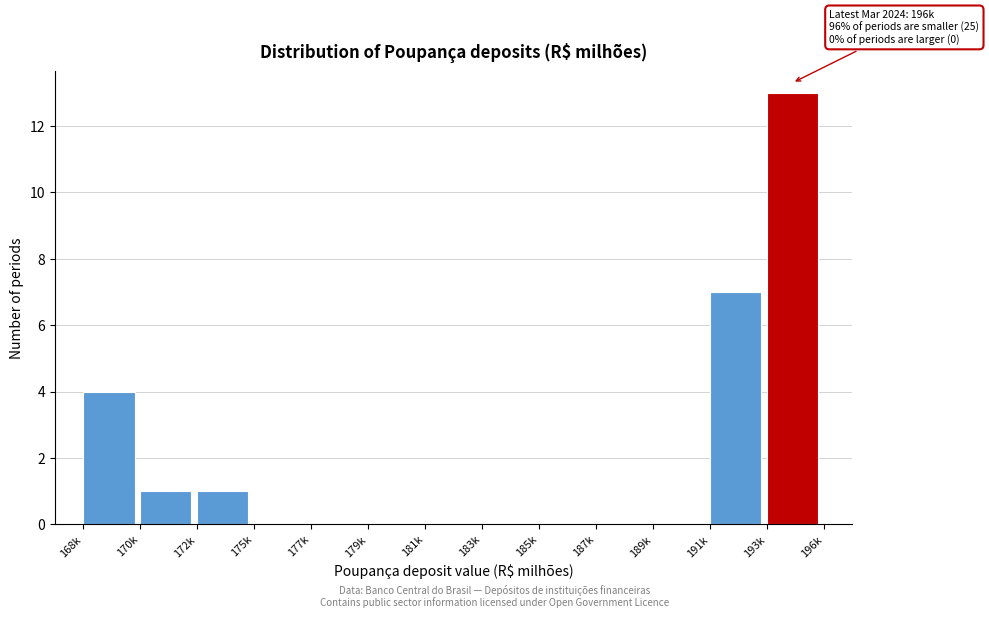

Reading left to right, list all the values displayed in this chart.

168k=4	170k=1	172k=1	175k=0	177k=0	179k=0	181k=0	183k=0	185k=0	187k=0	189k=0	191k=7	193k=13